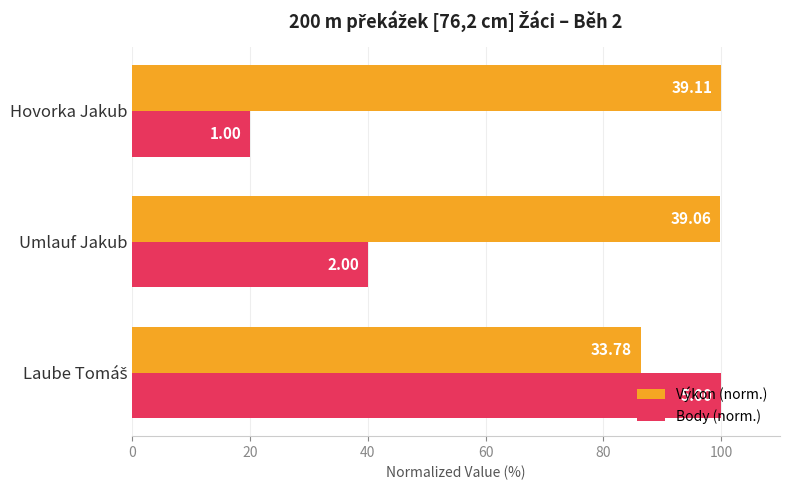

What are all the series names shown in the legend?

Výkon (norm.), Body (norm.)